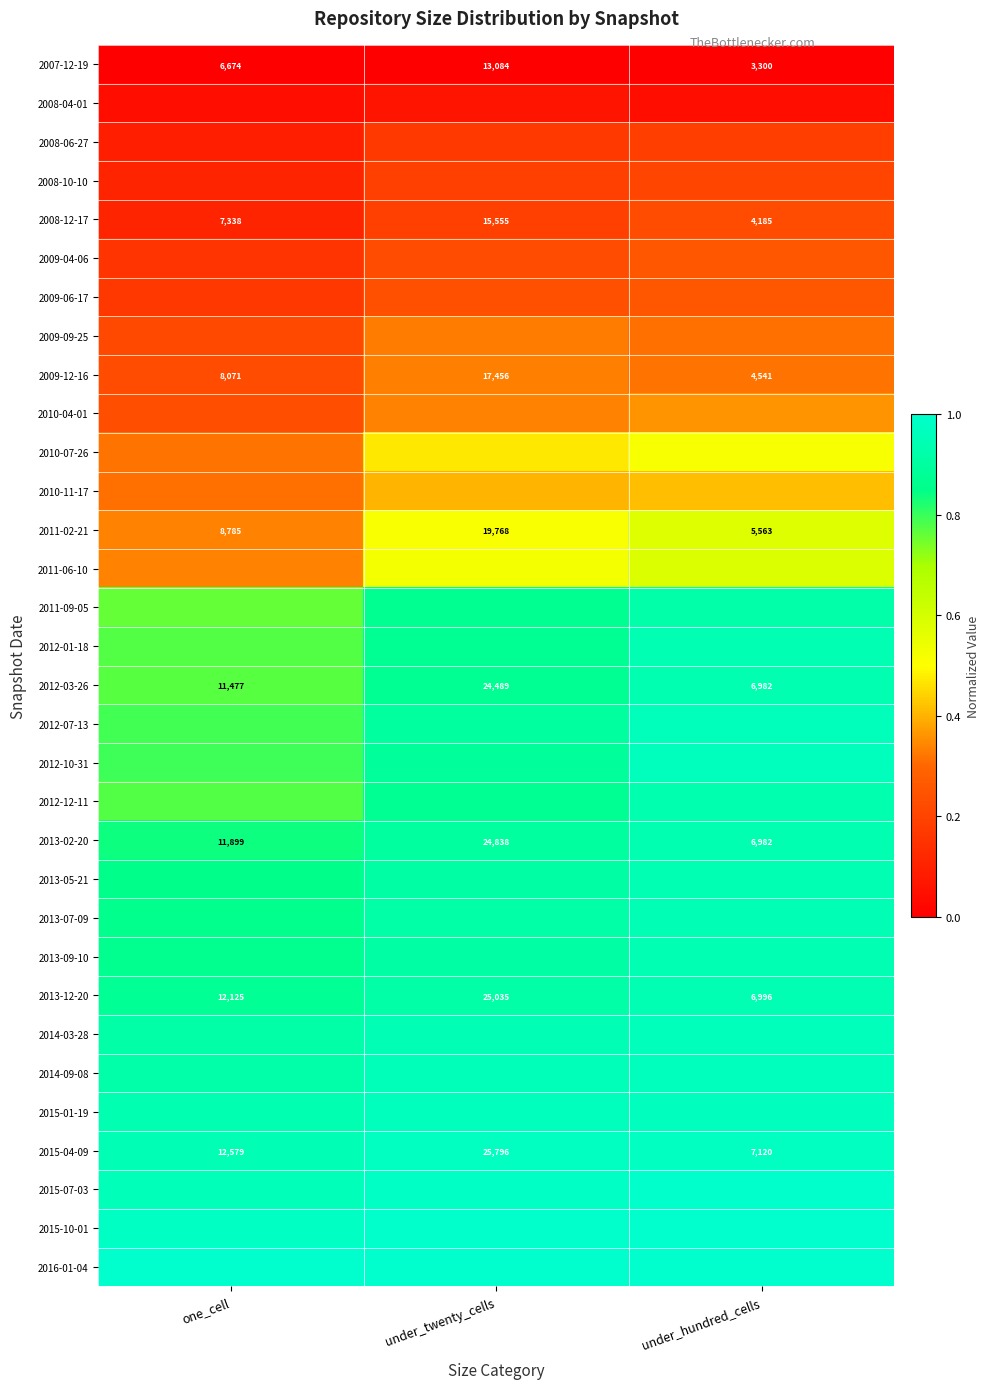

Rank the categories by 2012-03-26 value from lowest to highest.

under_hundred_cells, one_cell, under_twenty_cells